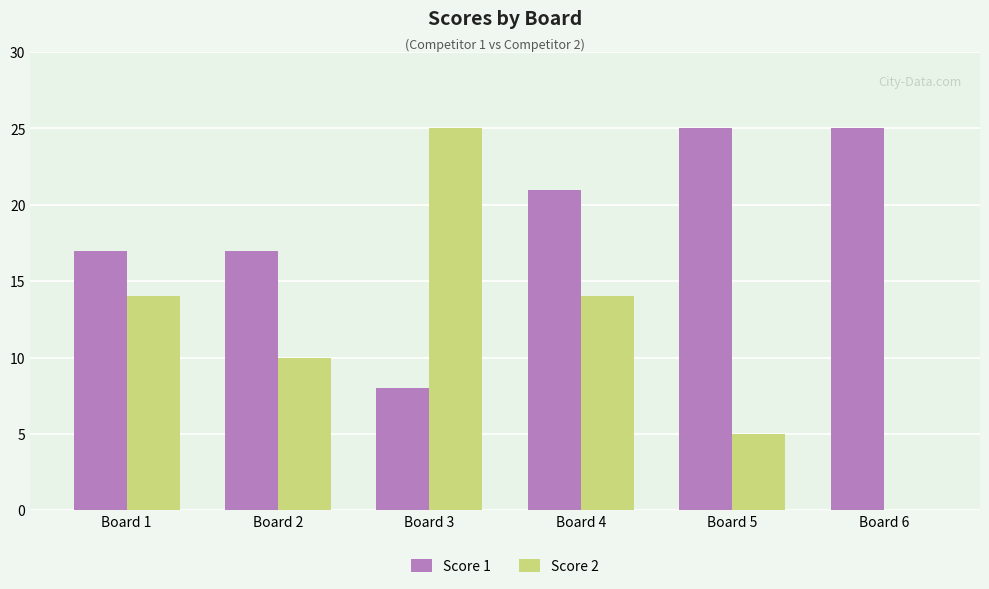

What is the sum of all Score 2 values?

68